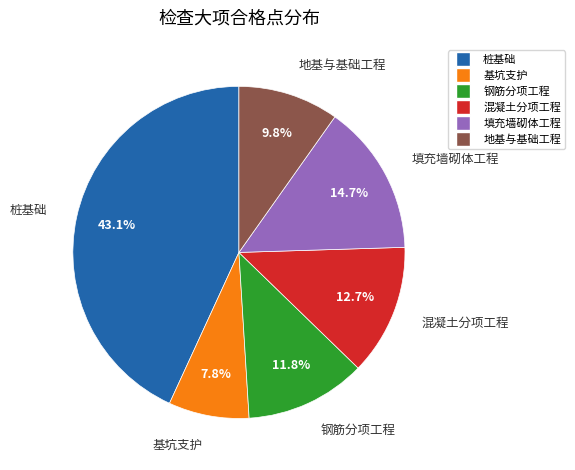

What portion of the pie excludes 桩基础?

56.9%